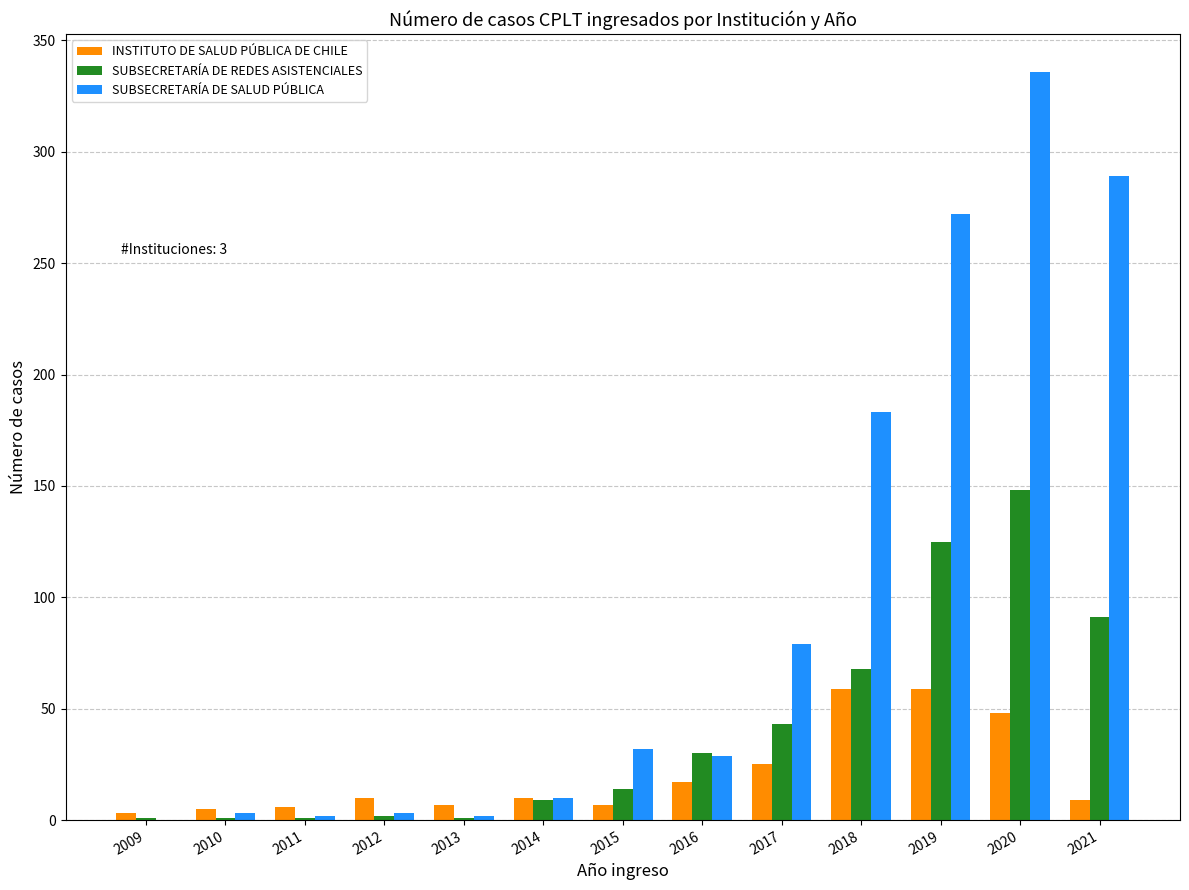

The SUBSECRETARÍA DE SALUD PÚBLICA series shows 32 at 2015. True or false?

True